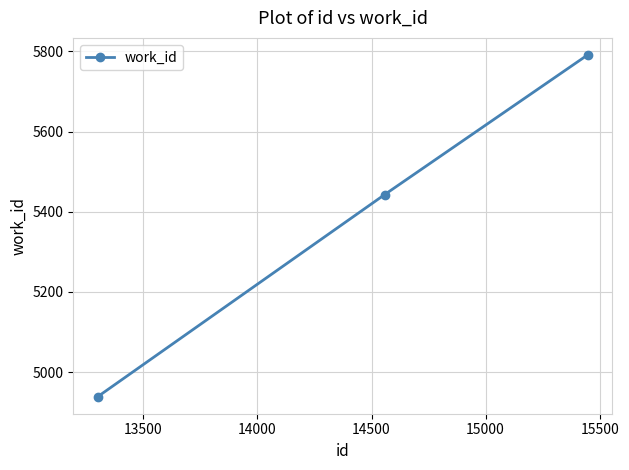

What is the greatest value displayed?

5791